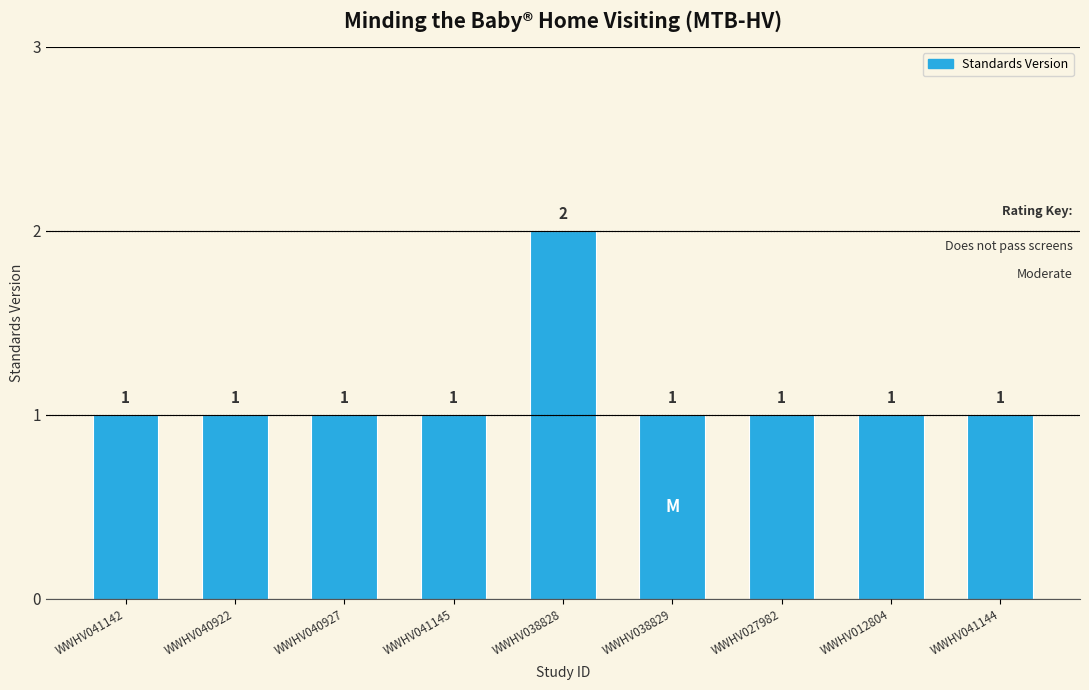

Count the values in the range 1 to 2.

9